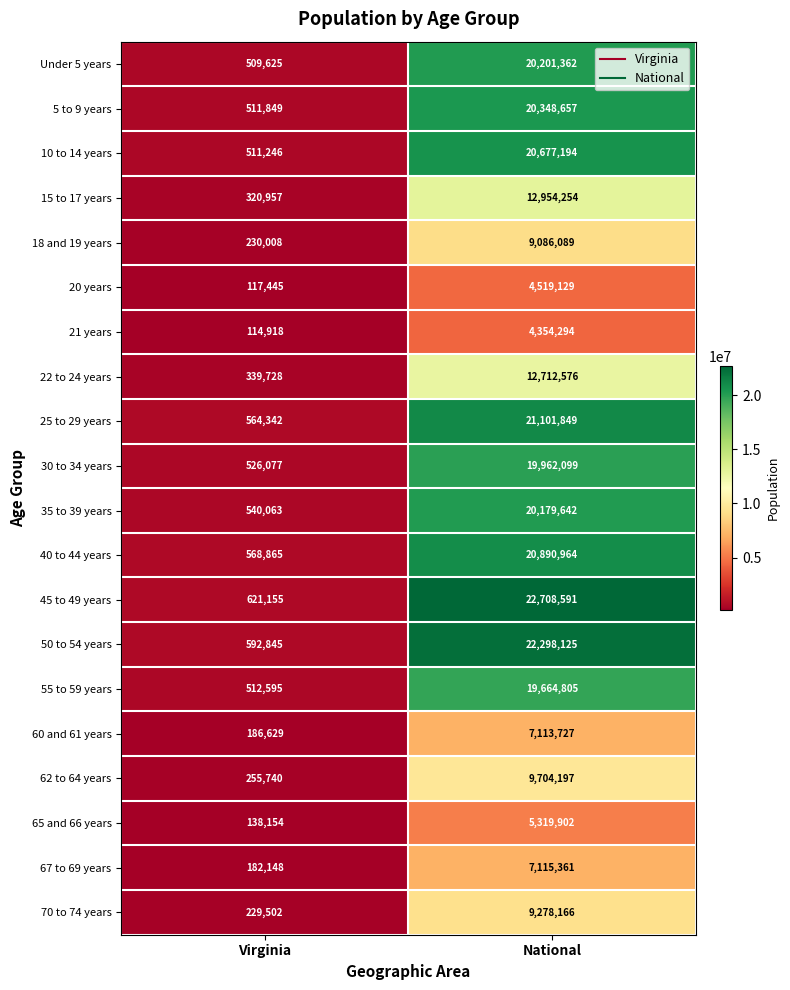

What is the smallest value displayed?

114918